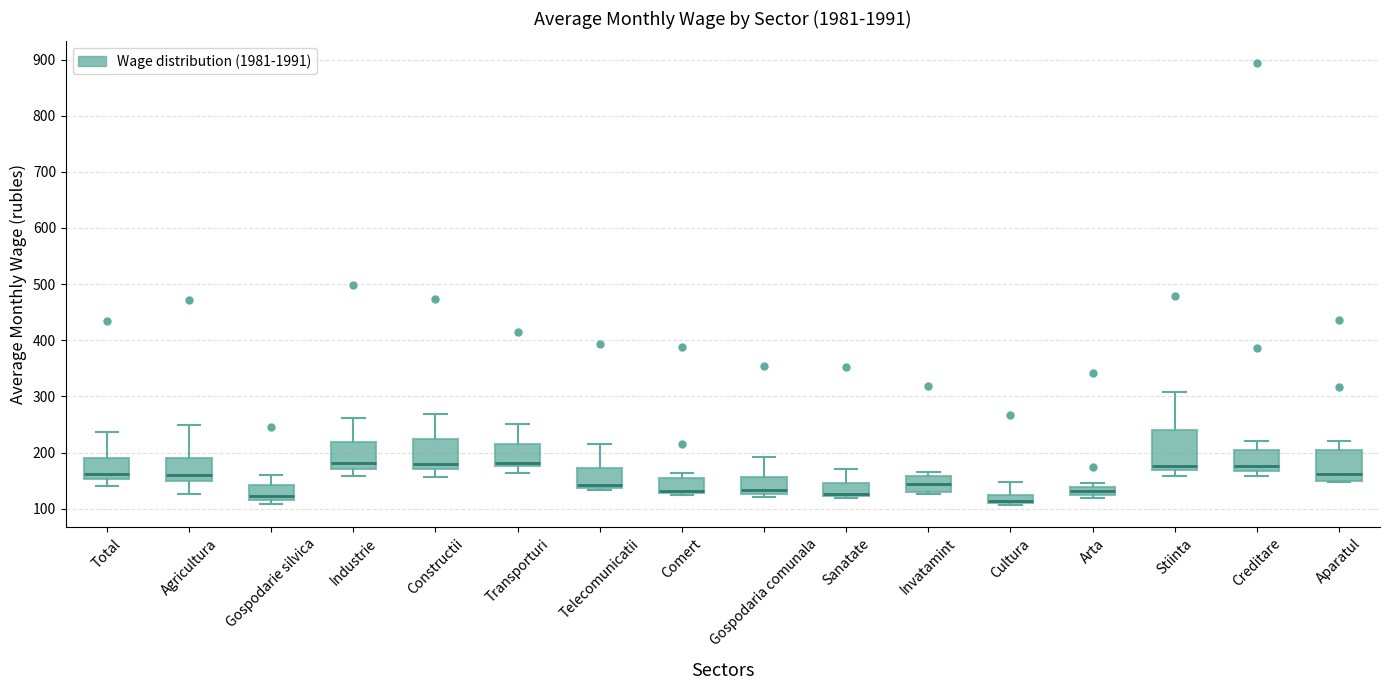

Comparing the boxes themselves (not the whiskers), which one is the tallest?

Stiinta